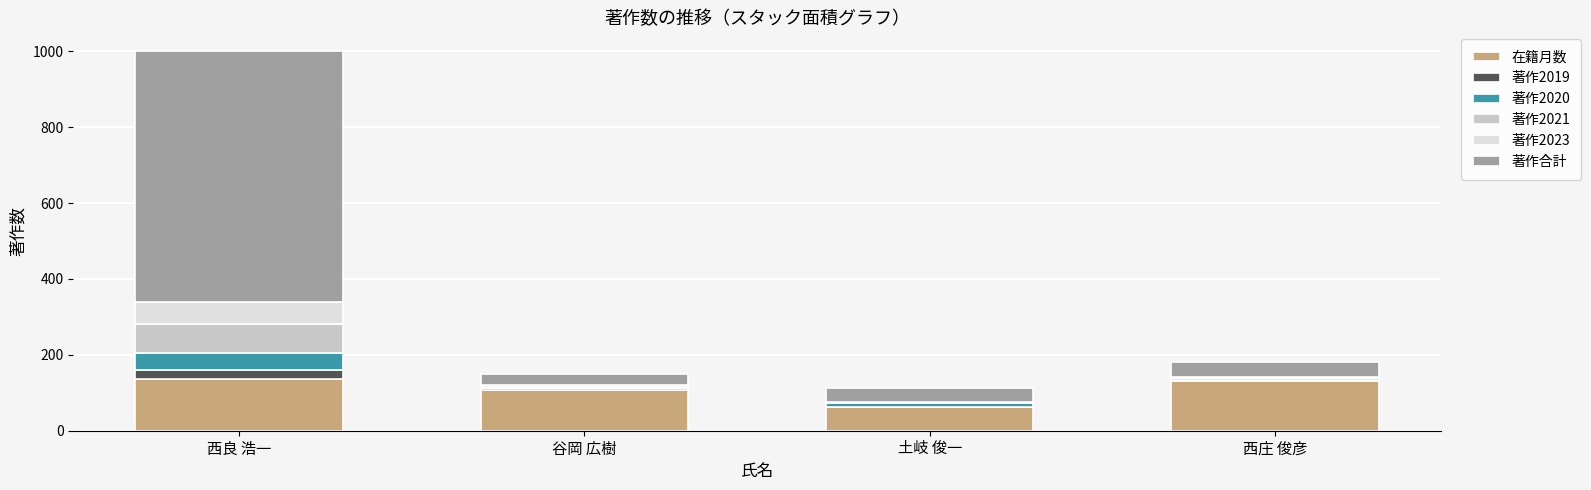

What is the total value across all series at 西庄 俊彦?

181